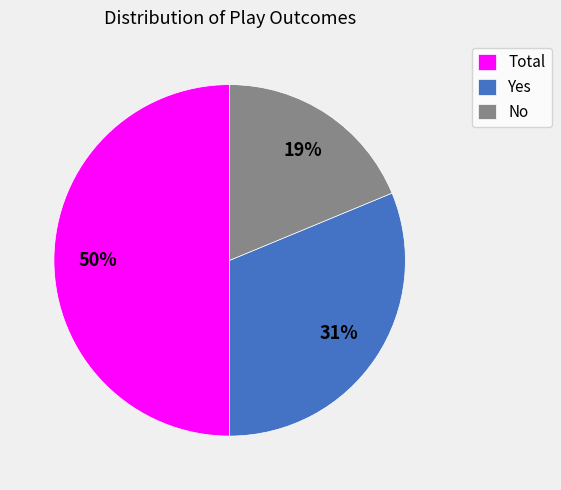

Rank the categories by value from highest to lowest.

Total, Yes, No